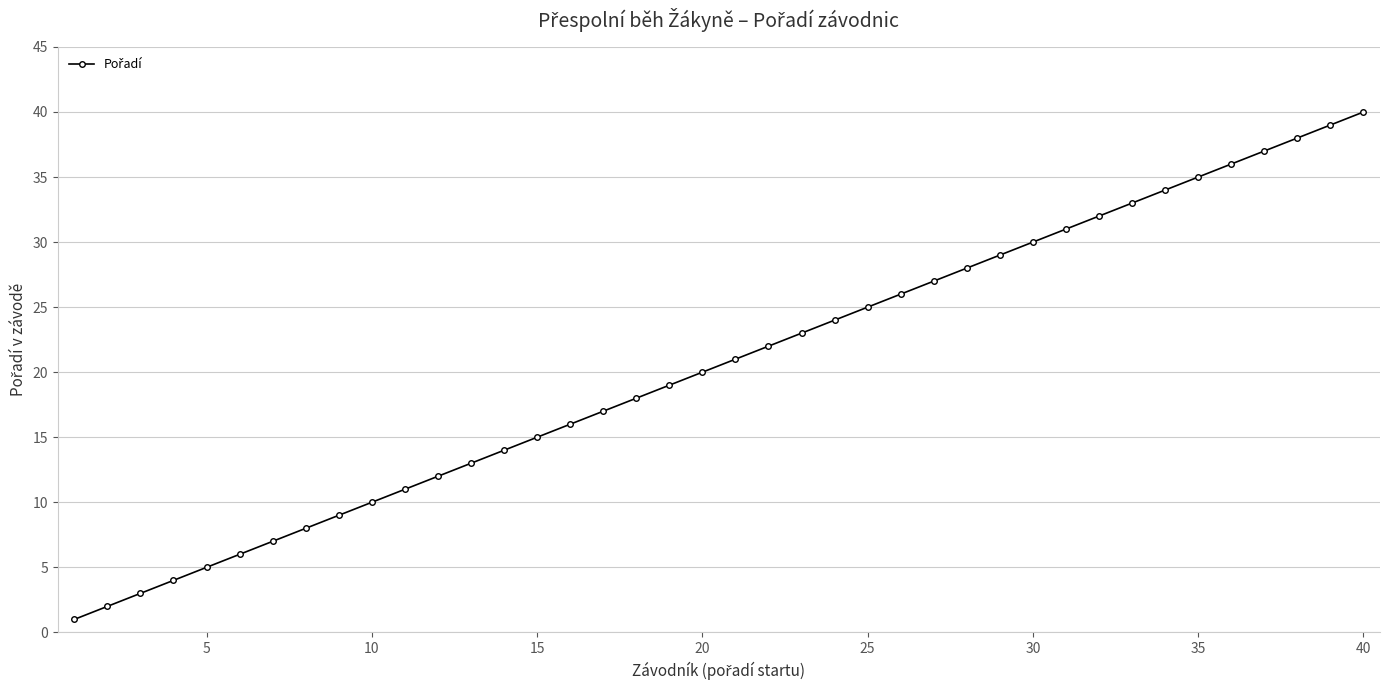

True or false: there are more than 1 points higher than both neighbors.

False